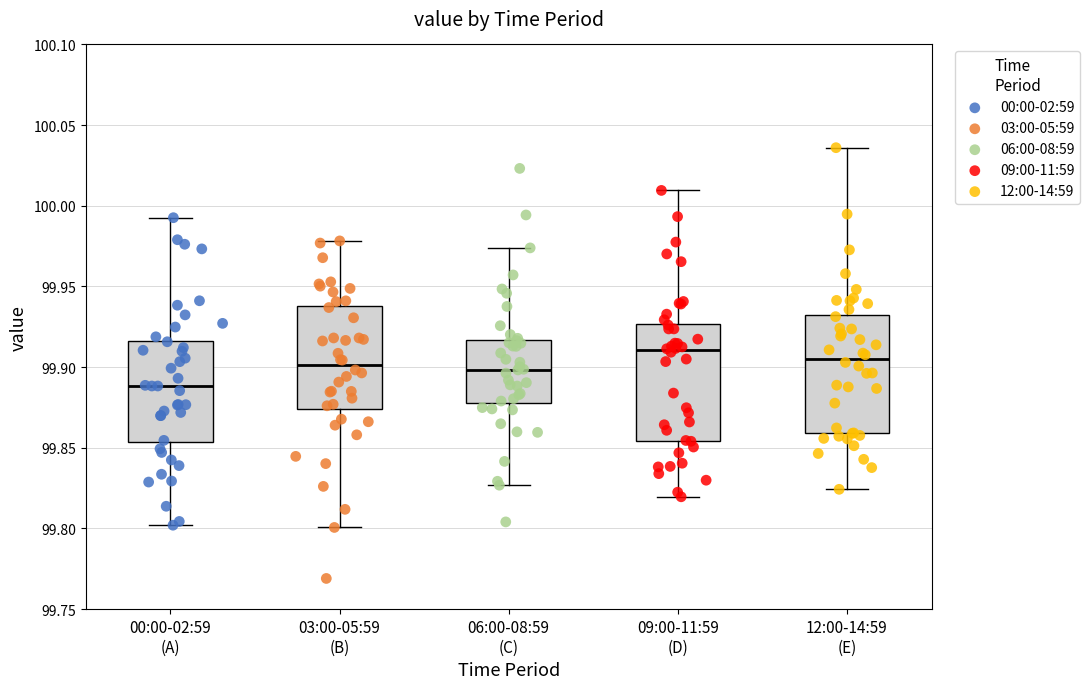

Reading left to right, read every box against the y-axis: the position of its median line, the range the box covers, and the ends of its whiskers. The values are not printed on the chart, so give them approximately, as read against the axis.

00:00-02:59 (A): median 99.890, box 99.855 to 99.915, whiskers 99.800 to 99.995
03:00-05:59 (B): median 99.900, box 99.875 to 99.940, whiskers 99.800 to 99.980
06:00-08:59 (C): median 99.900, box 99.880 to 99.915, whiskers 99.825 to 99.975
09:00-11:59 (D): median 99.910, box 99.855 to 99.925, whiskers 99.820 to 100.010
12:00-14:59 (E): median 99.905, box 99.860 to 99.930, whiskers 99.825 to 100.035